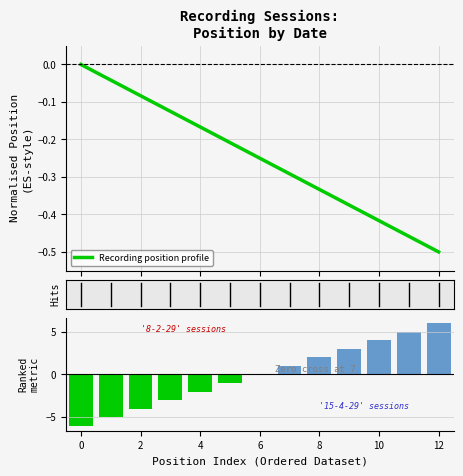

Which series has the widest spread of values?

Position (centered)